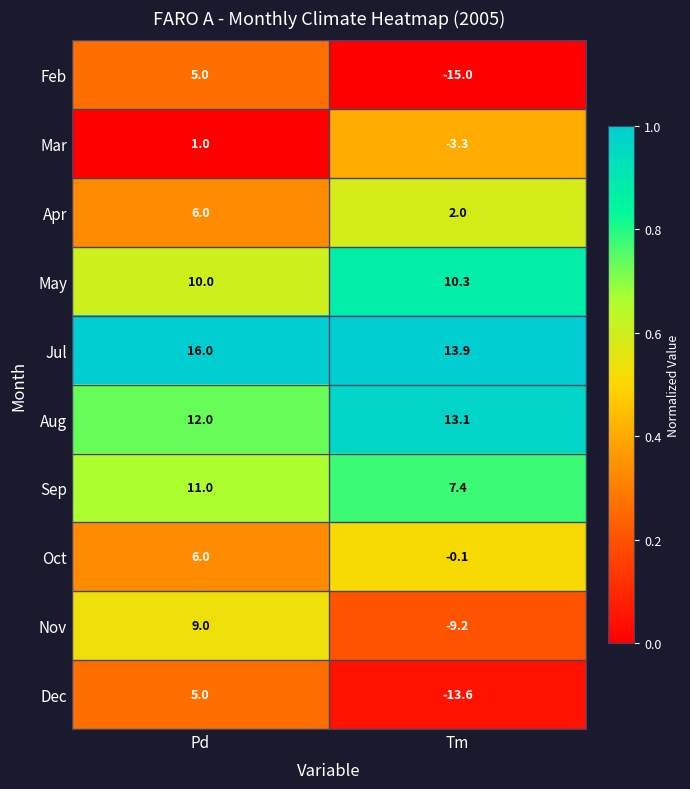

At which category is the sum across all series the highest?

Pd